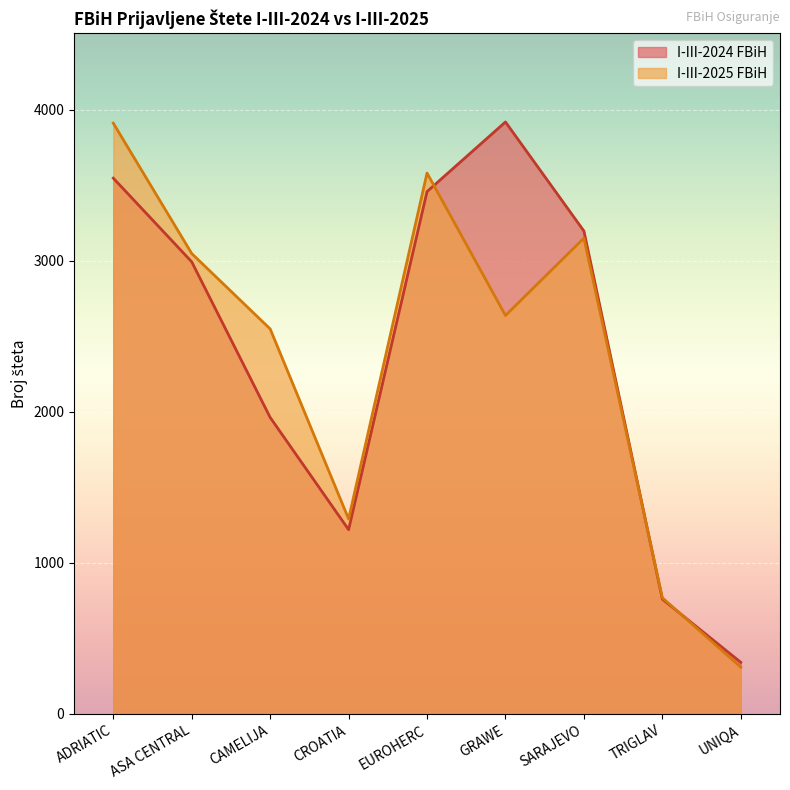

What is the label of the 1st point from the right?

UNIQA